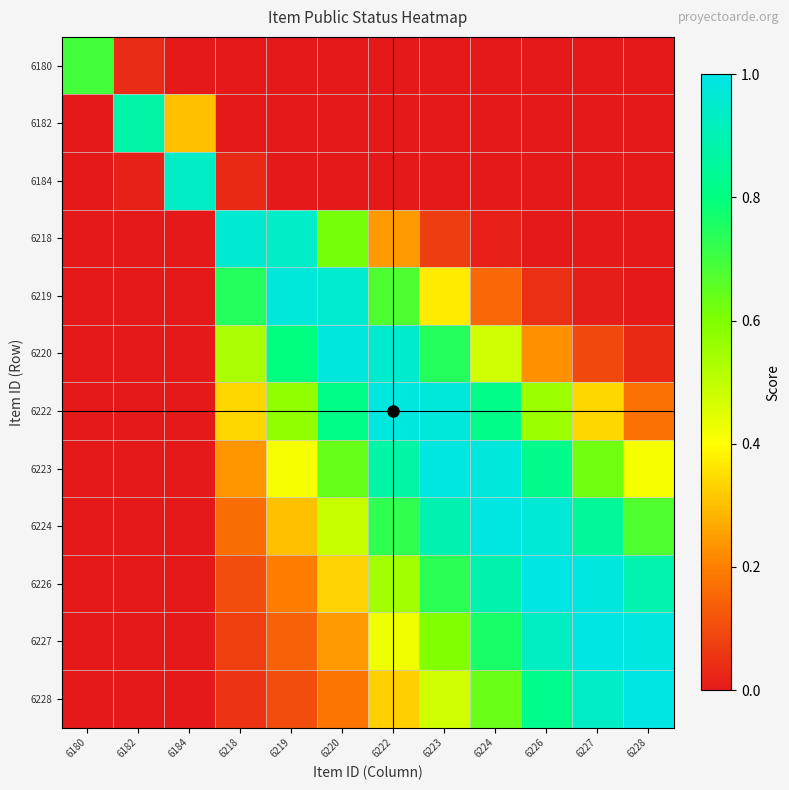

Rank the series by their maximum value, from lowest to highest.

6180, 6182, 6184, 6218, 6219, 6220, 6222, 6223, 6224, 6226, 6227, 6228